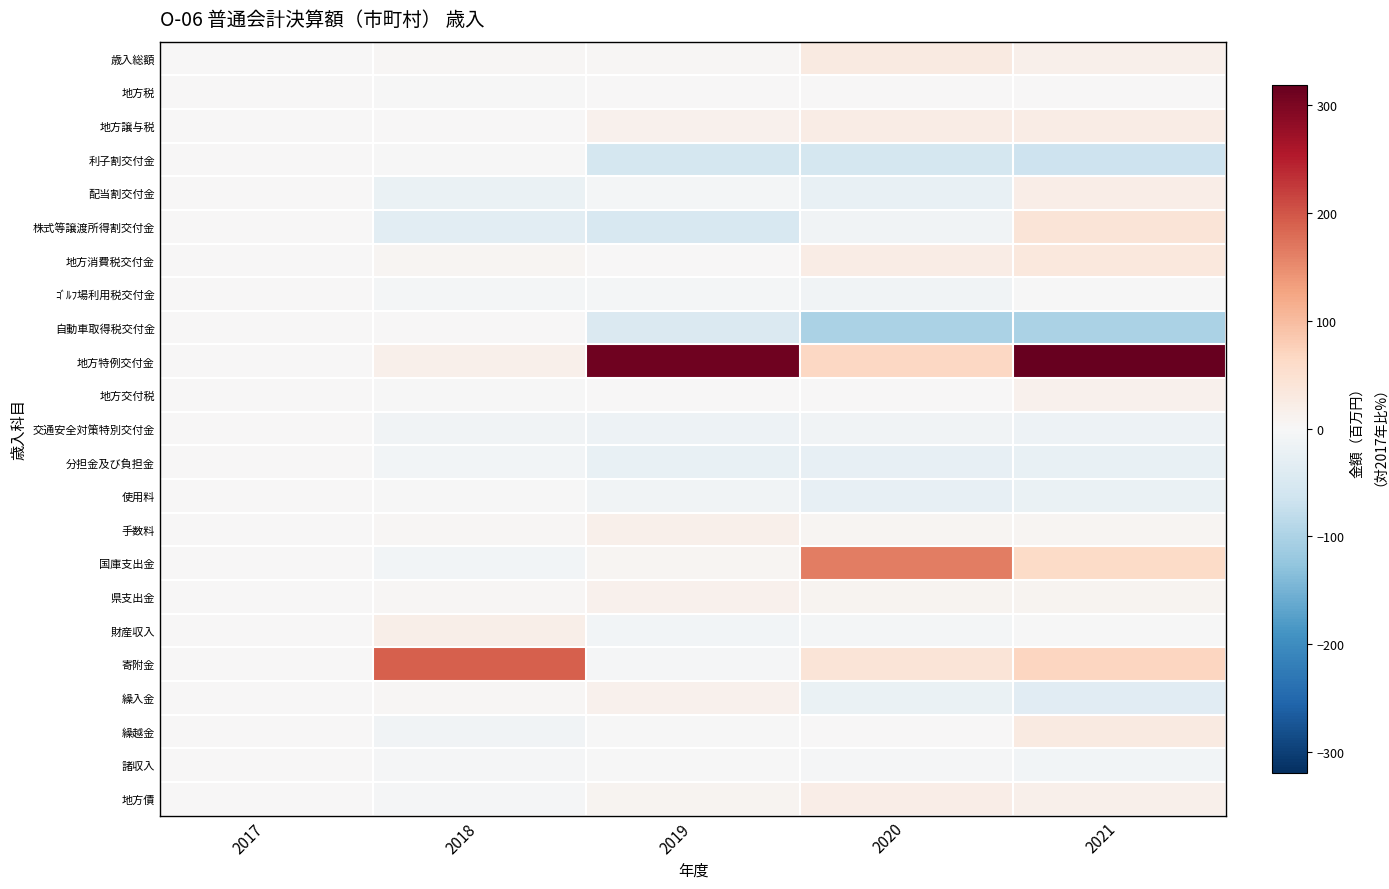

At which category is the sum across all series the highest?

2021